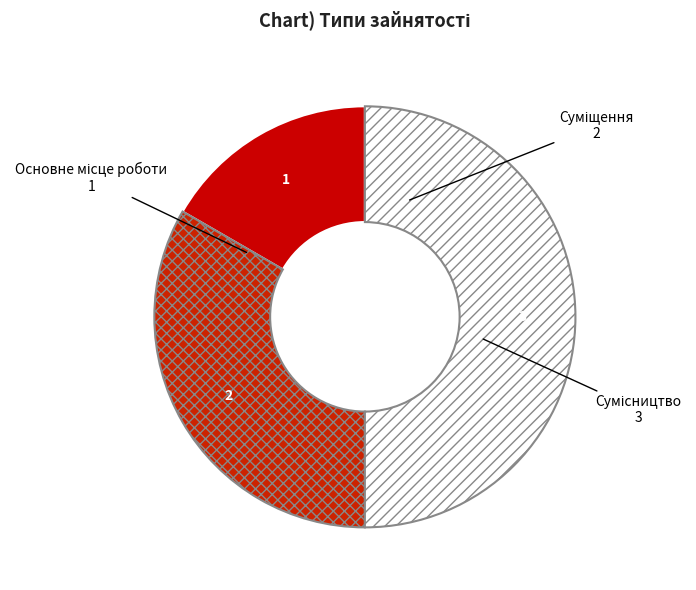

Combined, what portion of the pie is Сумісництво and Суміщення?

83.3%